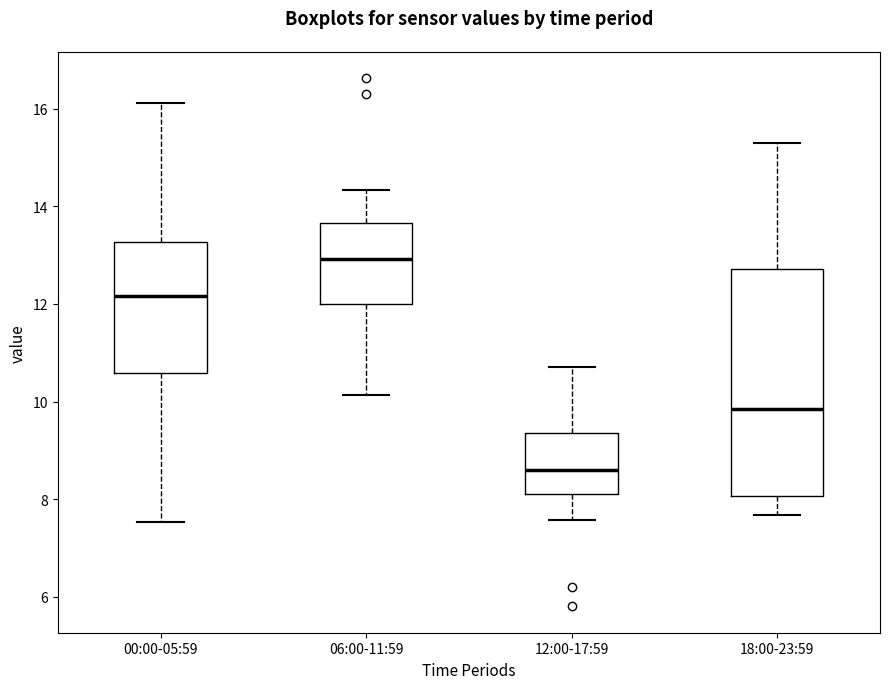

Reading left to right, read every box against the y-axis: the position of its median line, the range the box covers, and the ends of its whiskers. The values are not printed on the chart, so give them approximately, as read against the axis.

00:00-05:59: median 12.2, box 10.6 to 13.2, whiskers 7.6 to 16.2
06:00-11:59: median 13.0, box 12.0 to 13.6, whiskers 10.2 to 14.4
12:00-17:59: median 8.6, box 8.0 to 9.4, whiskers 7.6 to 10.8
18:00-23:59: median 9.8, box 8.0 to 12.8, whiskers 7.6 to 15.4